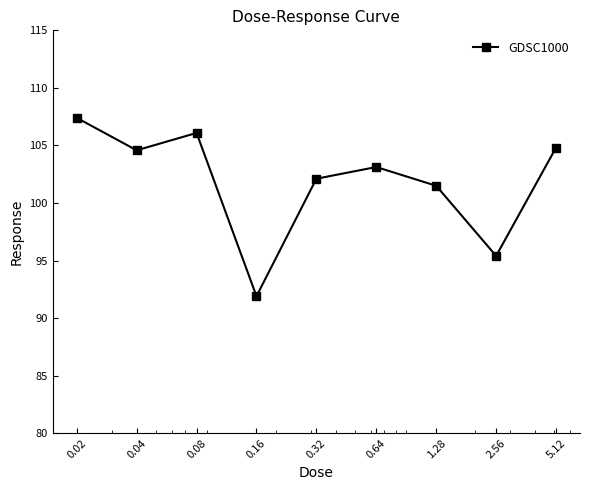

Does the chart have visible grid lines?

No